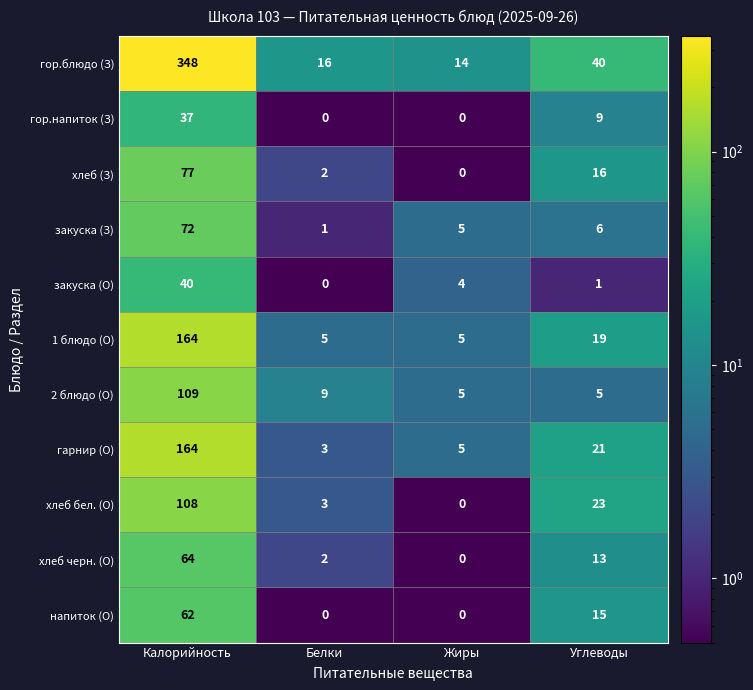

Where does the гор.блюдо (З) series first go above 40?

Калорийность